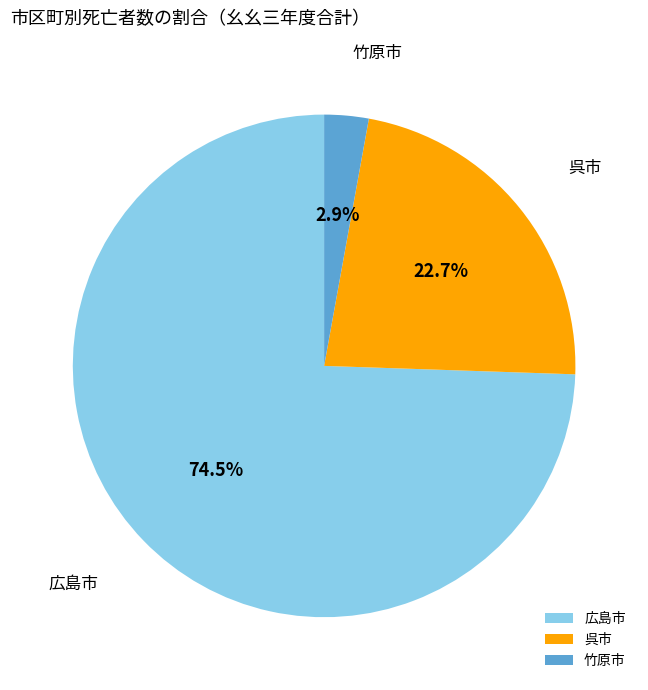

Which category has the smallest portion of the pie?

竹原市